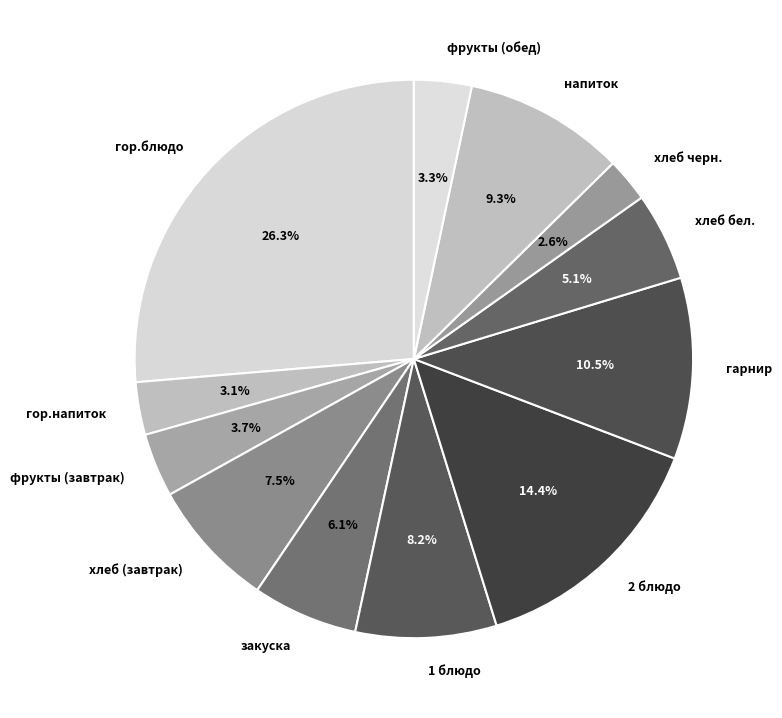

What percentage do фрукты (обед) and гарнир together represent?

13.8%